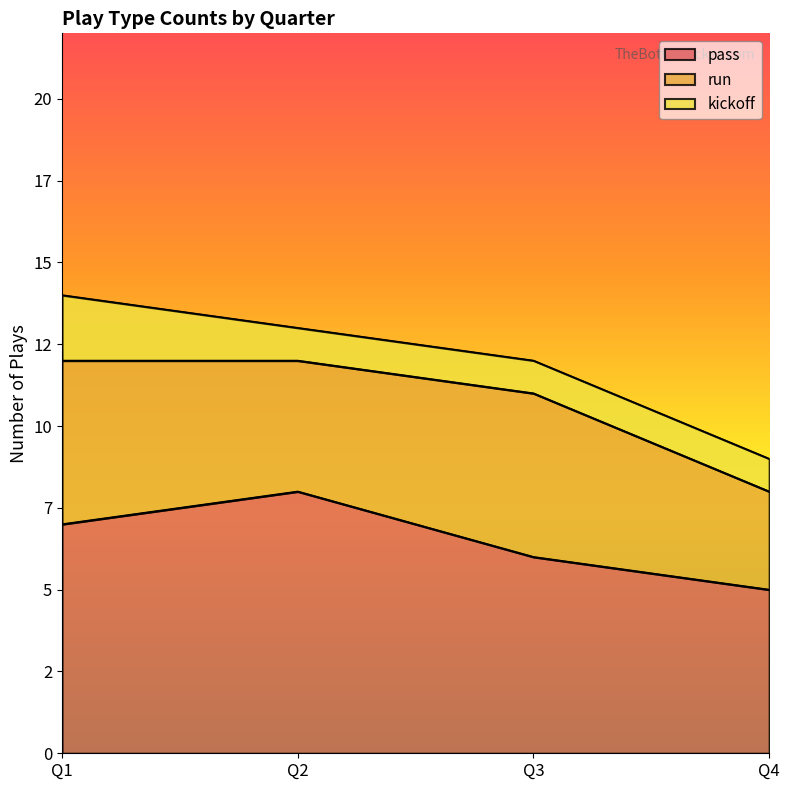

Does the chart have visible grid lines?

No